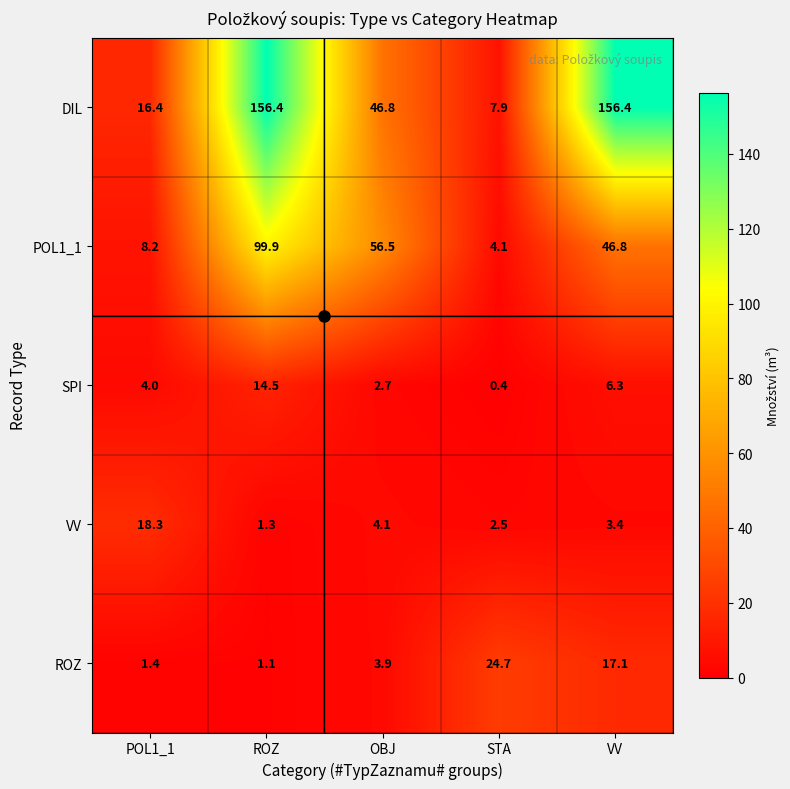

What is the sum of all VV values?

29.6